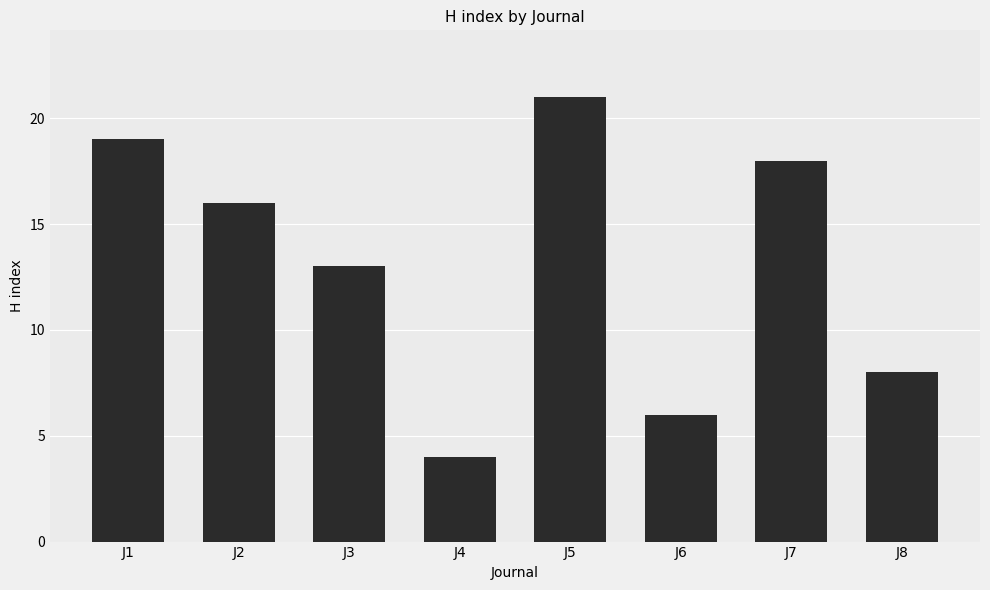

List the labels in order of value, smallest first.

J4, J6, J8, J3, J2, J7, J1, J5